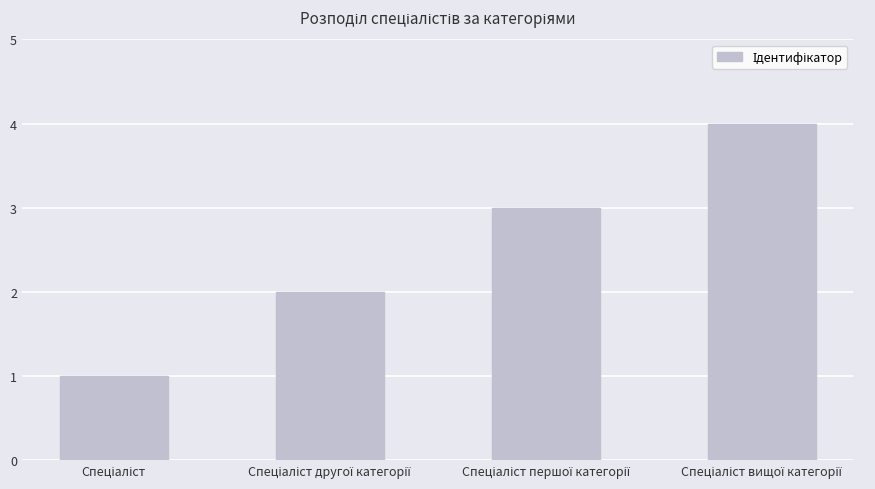

What is the difference between the maximum and minimum values?

3